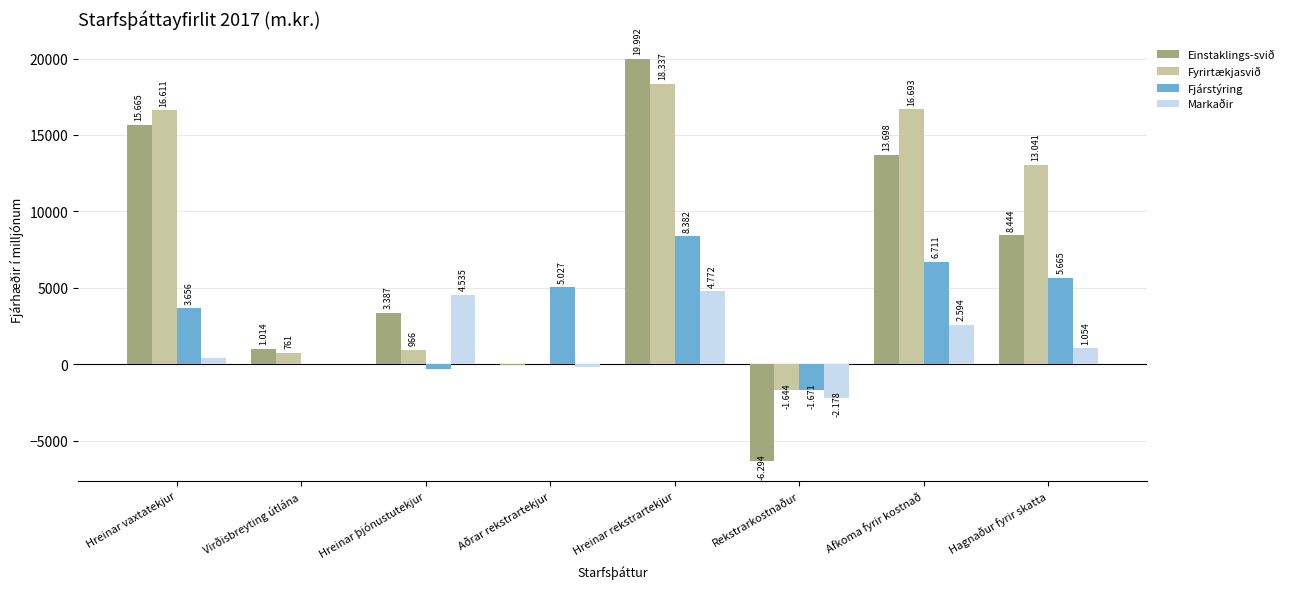

Between Hagnaður fyrir skatta and Virðisbreyting útlána, which is larger?

Hagnaður fyrir skatta